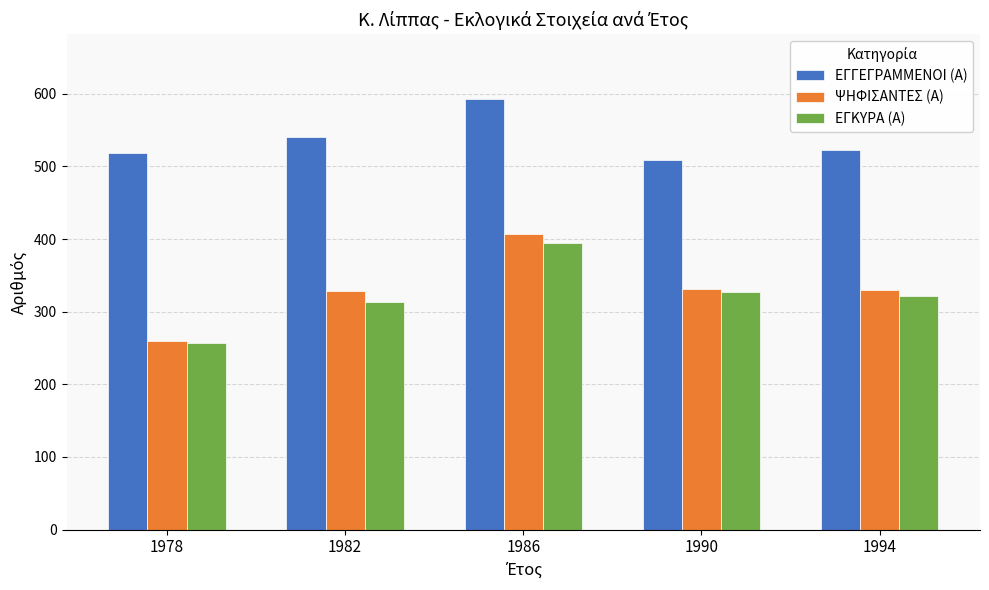

Which series changed the most between 1978 and 1986?

ΨΗΦΙΣΑΝΤΕΣ (Α)